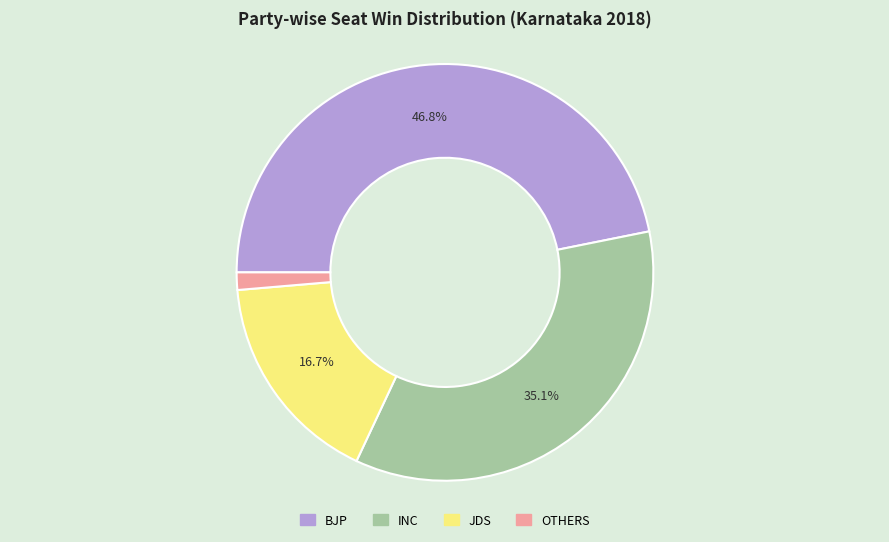

To the nearest percent, what is the average slice percentage?

25%